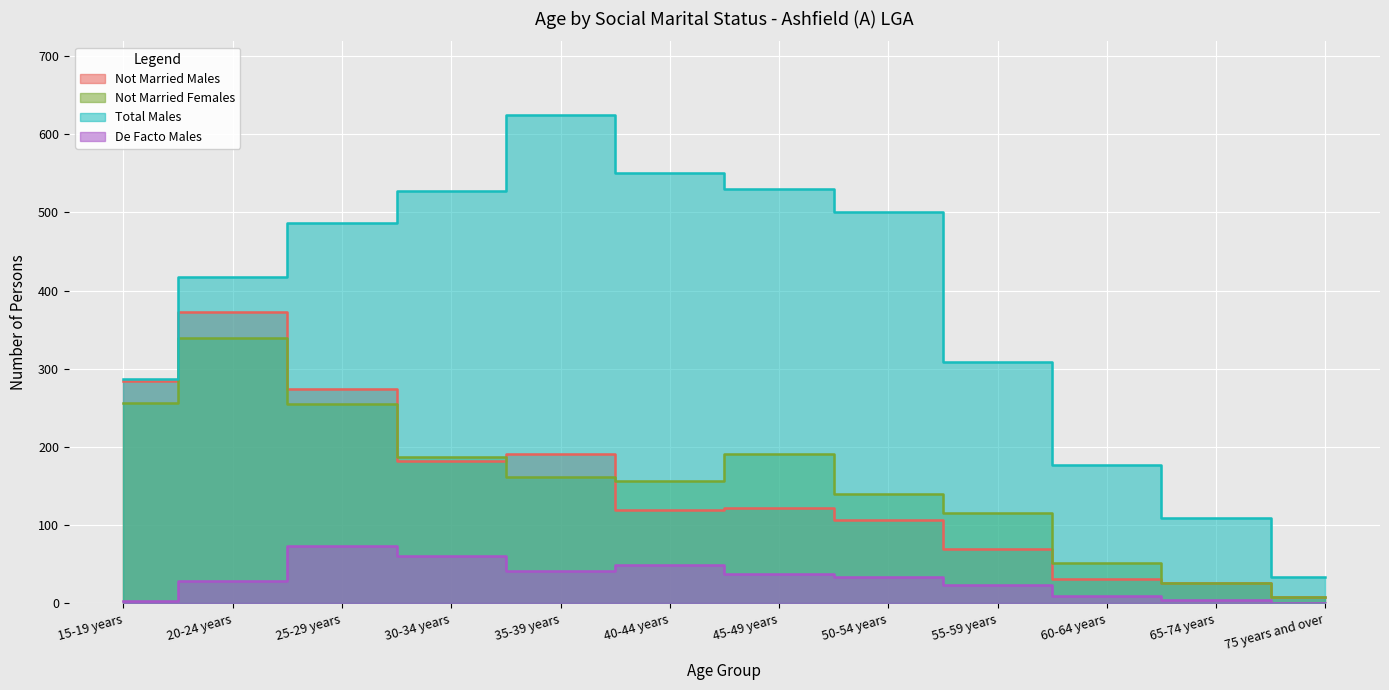

Is the value of Not Married Females at 15-19 years greater than the value of Not Married Males at 20-24 years?

No